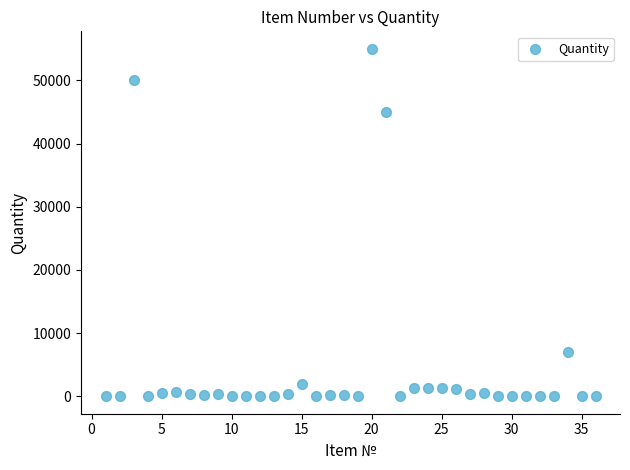

What Y value in the scatter plot is closest to 27502?

45000